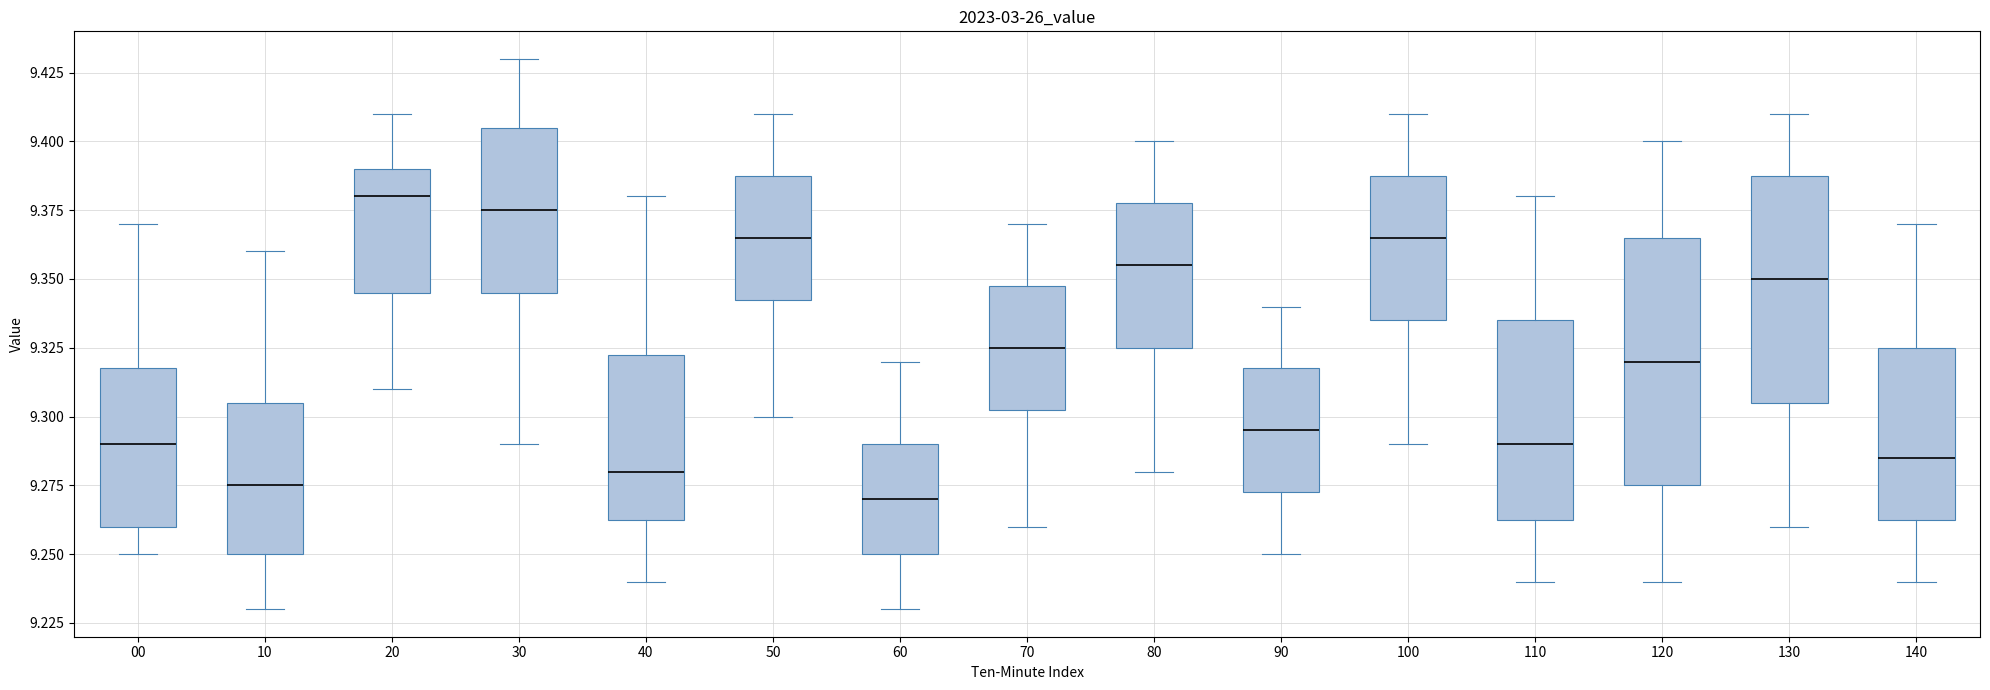

Where is the upper edge of the box at x = 50 on the y-axis? The values are not printed on the chart, so give them approximately, as read against the axis.

9.390